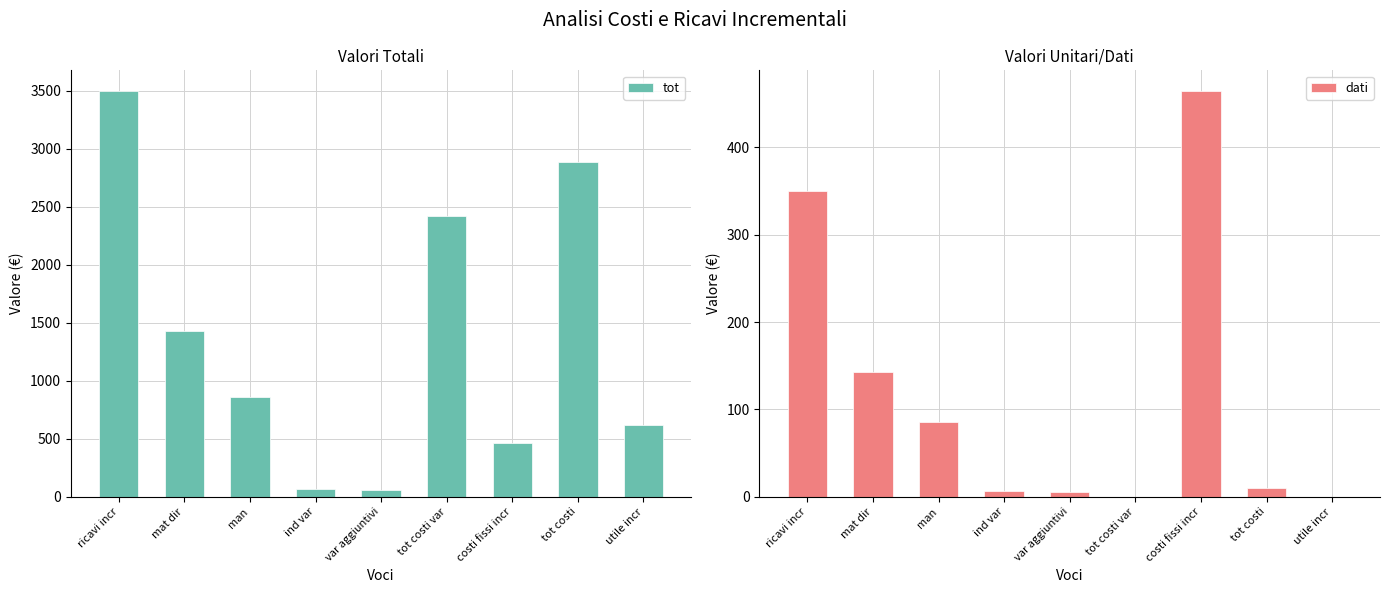

Is it true that tot equals 2885.0 at tot costi?

True